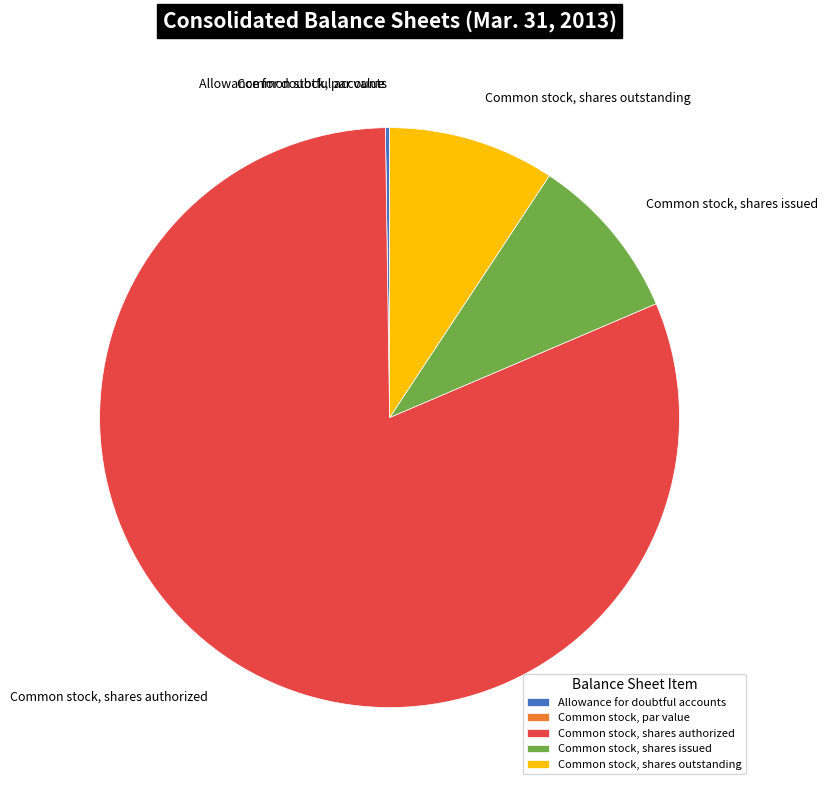

Which slice represents more than half of the pie?

Common stock, shares authorized